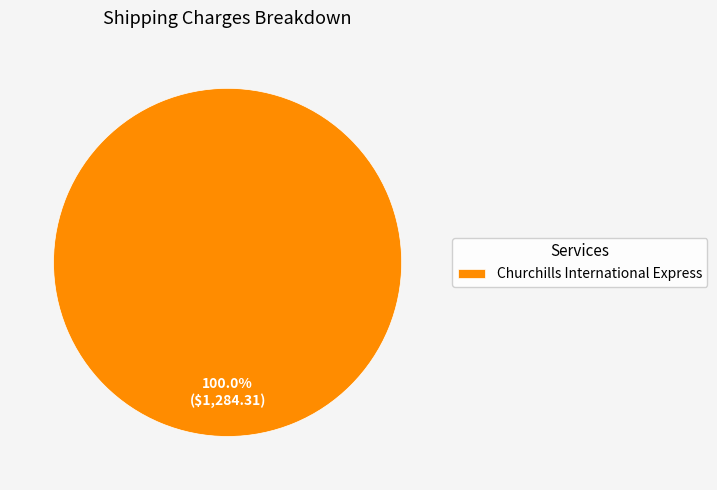

Which slice represents more than half of the pie?

Churchills International Express